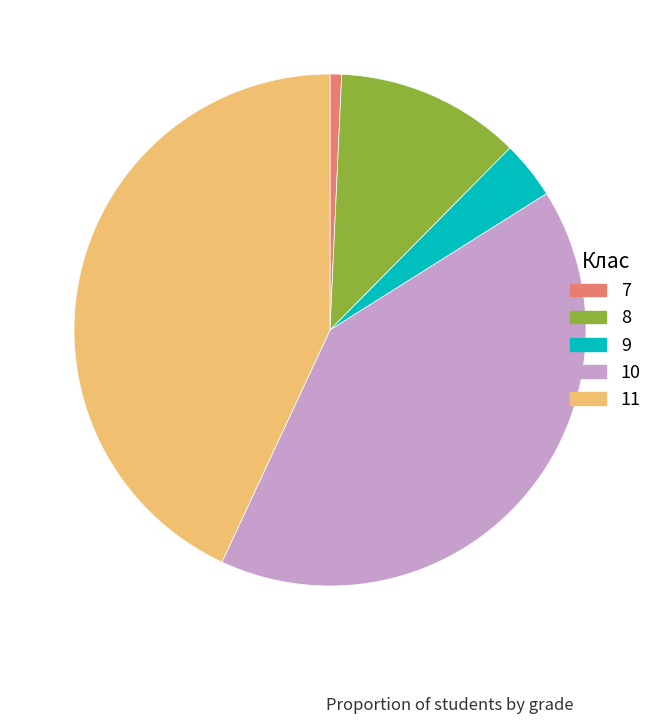

Is there any slice that represents more than half of the pie?

No